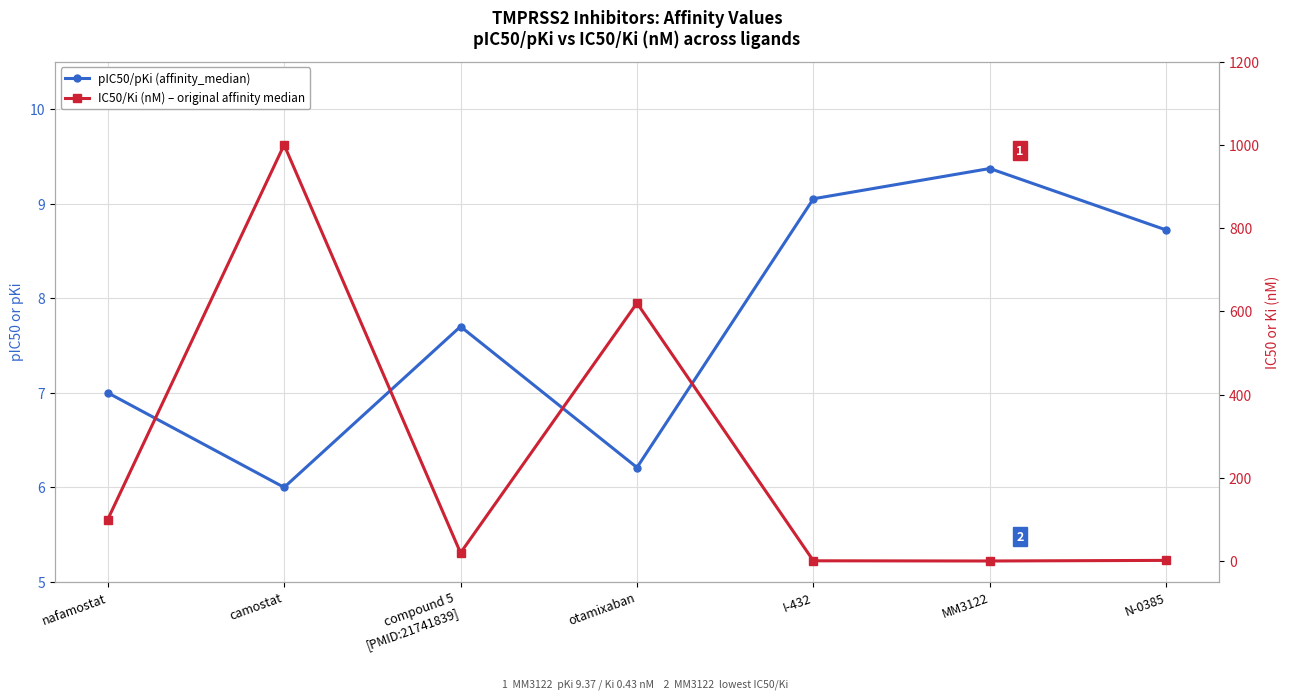

Reading left to right, extract all data points from this chart.

pIC50/pKi (affinity_median): nafamostat=7.0	camostat=6.0	compound 5
[PMID:21741839]=7.7	otamixaban=6.2	I-432=9.1	MM3122=9.4	N-0385=8.7
IC50/Ki (nM) – original affinity median: nafamostat=100.0	camostat=1000.0	compound 5
[PMID:21741839]=20.0	otamixaban=620.0	I-432=0.9	MM3122=0.4	N-0385=1.9